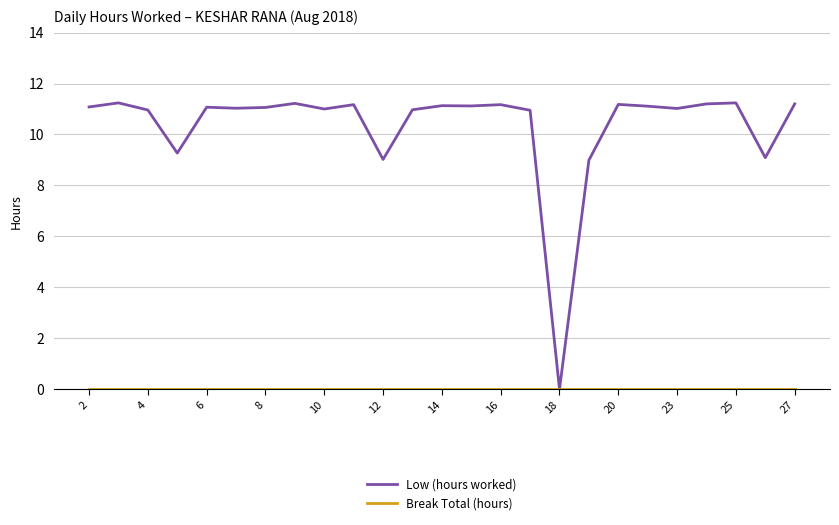

Does the chart display data point markers on the line(s)?

No